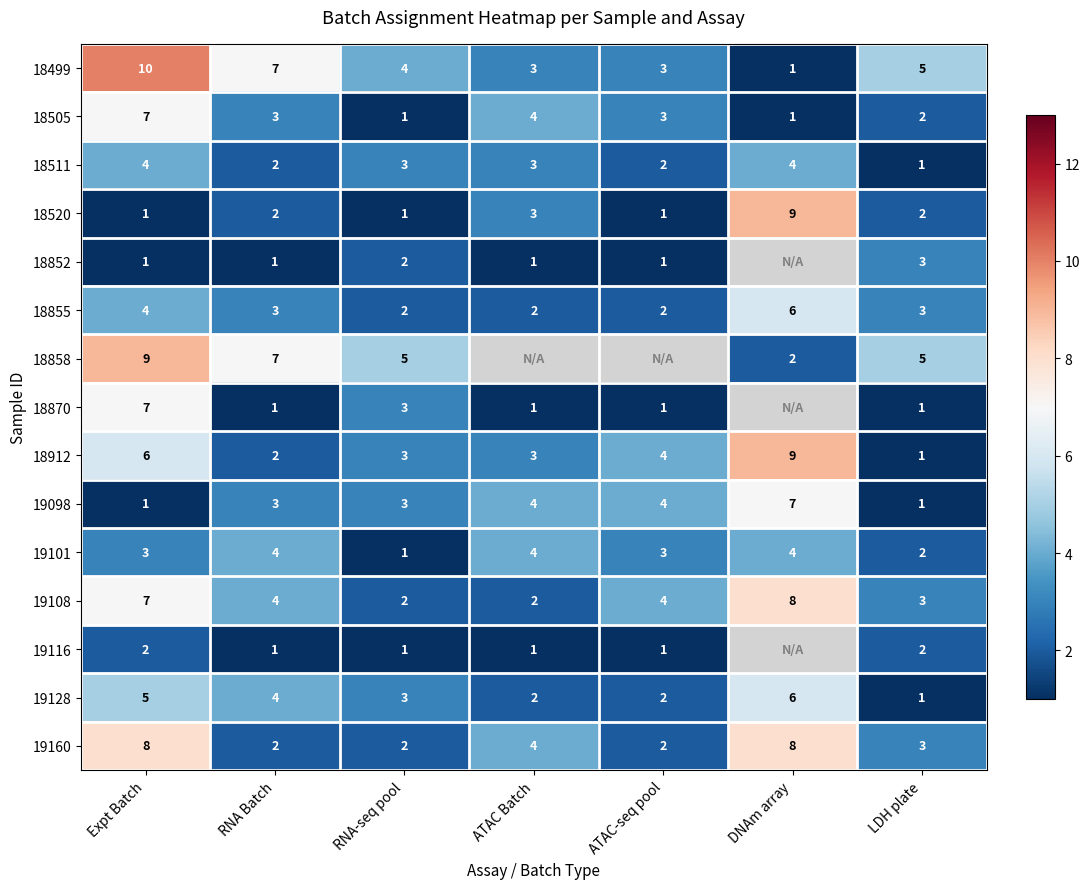

The value of 18912 at ATAC Batch is 1. True or false?

False